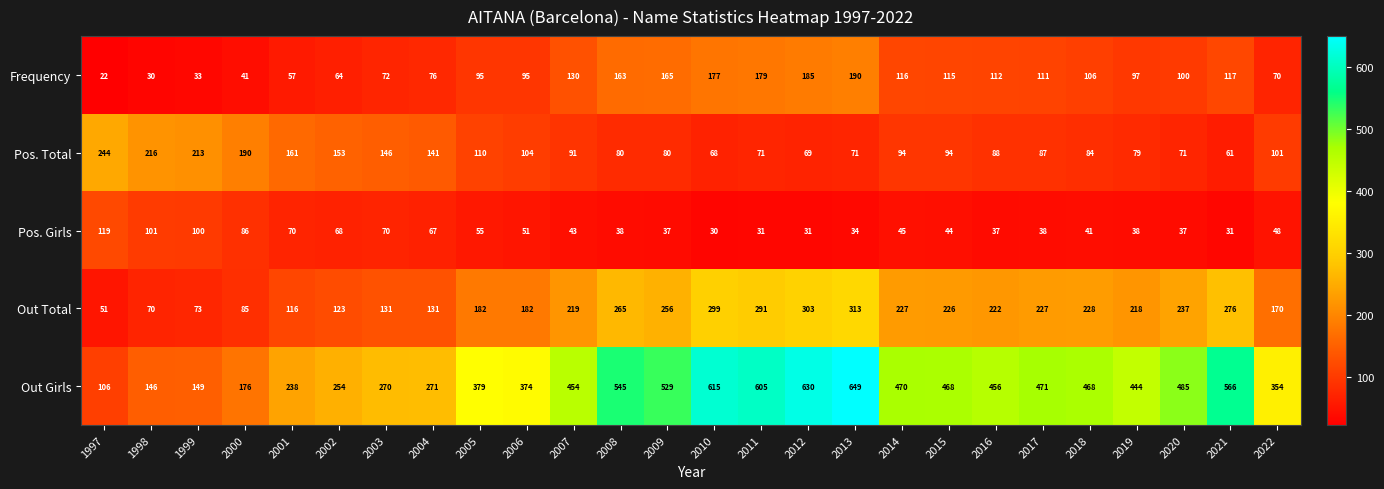

What value does the Out Girls series have at 1997?

106